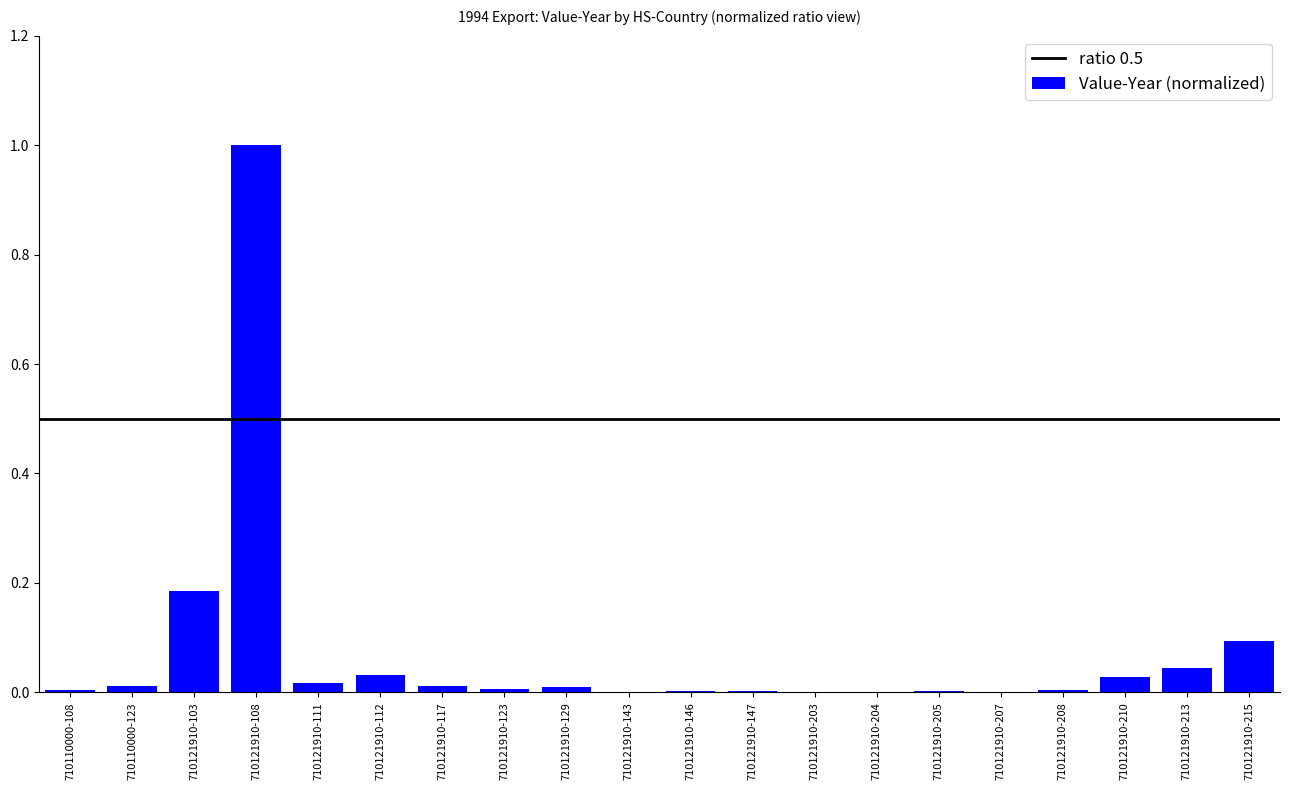

What is the maximum value shown in the chart?

1.0